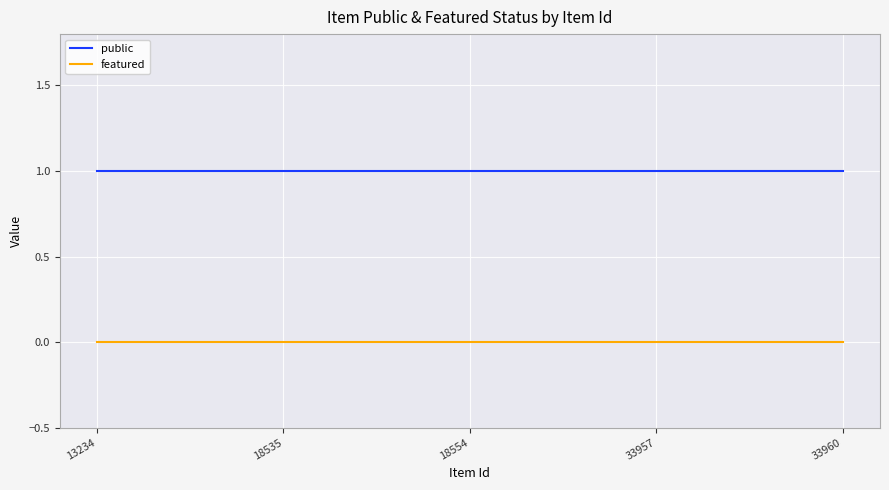

The value of public at 18554 is 2. True or false?

False